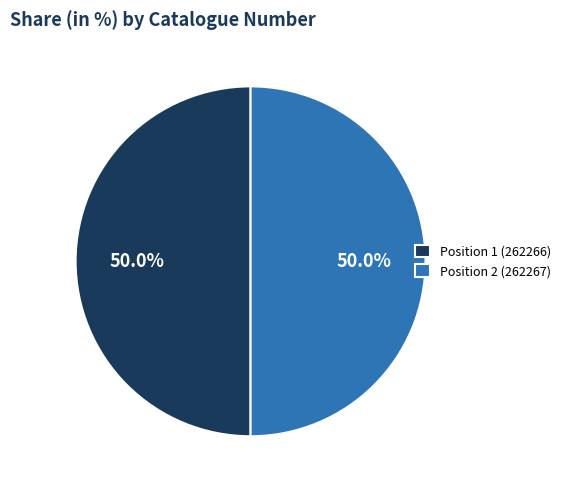

Combined, do Position 1 (262266) and Position 2 (262267) account for over 50%?

Yes